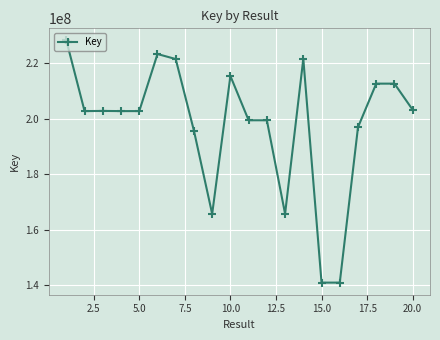

What is the greatest value displayed?

228183610